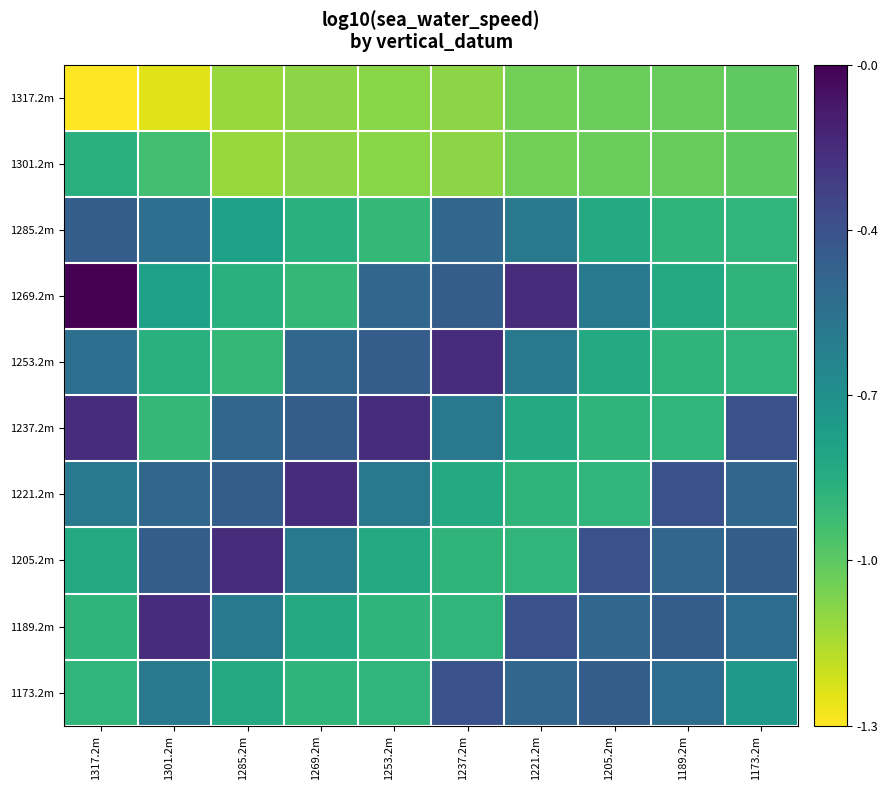

Which series changed the most between 1301.2m and 1205.2m?

1221.2m